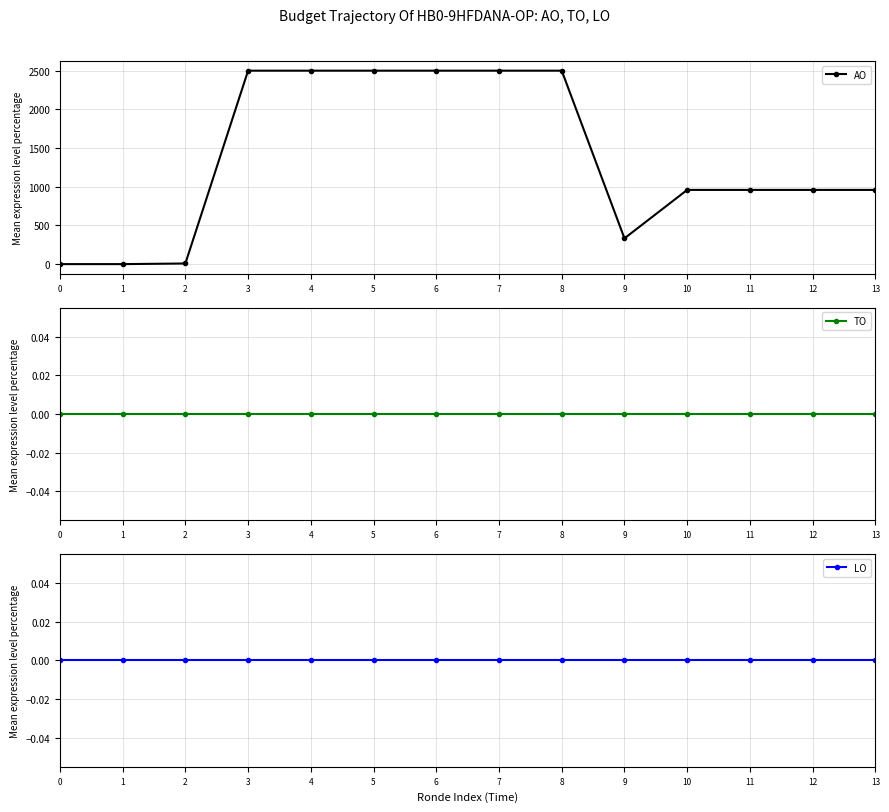

Reading left to right, list all the values displayed in this chart.

AO: 0	0	8	2500	2500	2500	2500	2500	2500	333	959	959	959	959
TO: 0	0	0	0	0	0	0	0	0	0	0	0	0	0
LO: 0	0	0	0	0	0	0	0	0	0	0	0	0	0